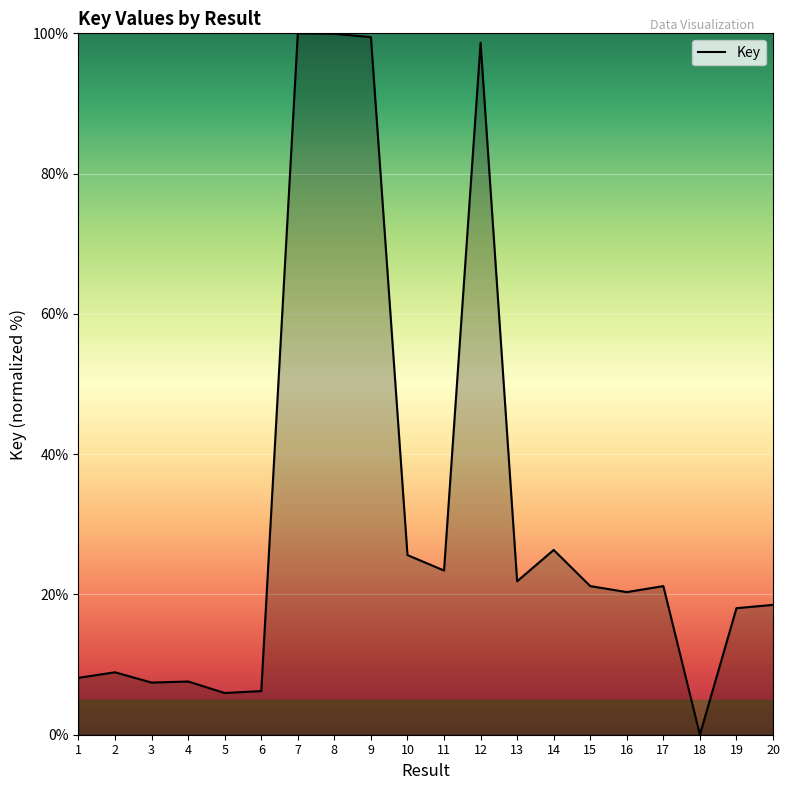

The value at 8 is 99.9. True or false?

True